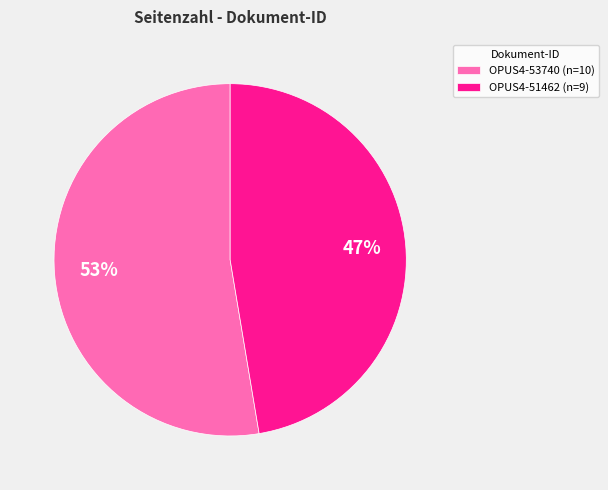

Which slice is the largest?

OPUS4-53740